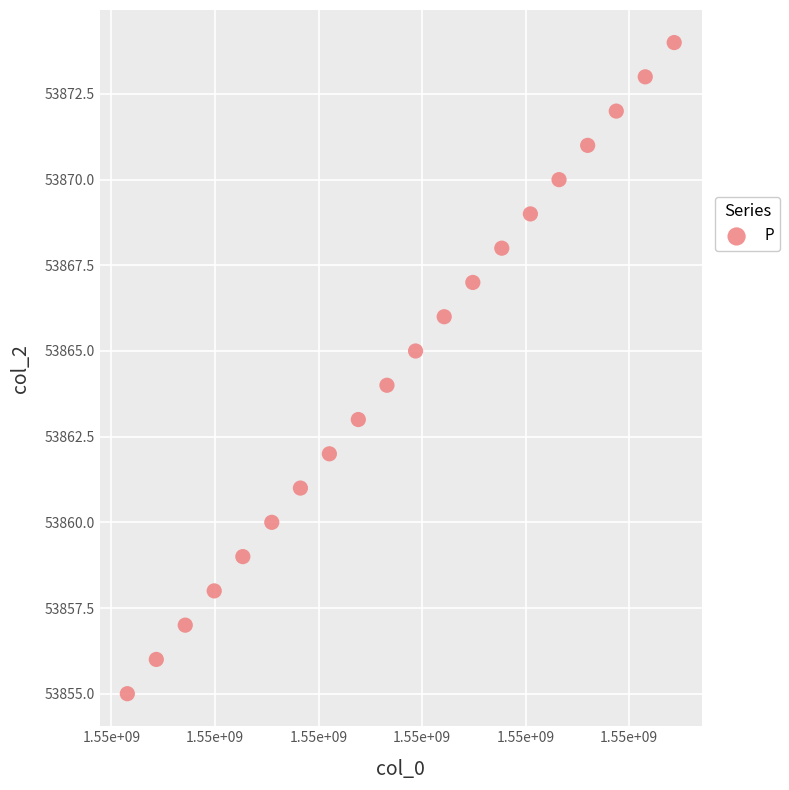

What is the range of Y values (max minus min)?

19